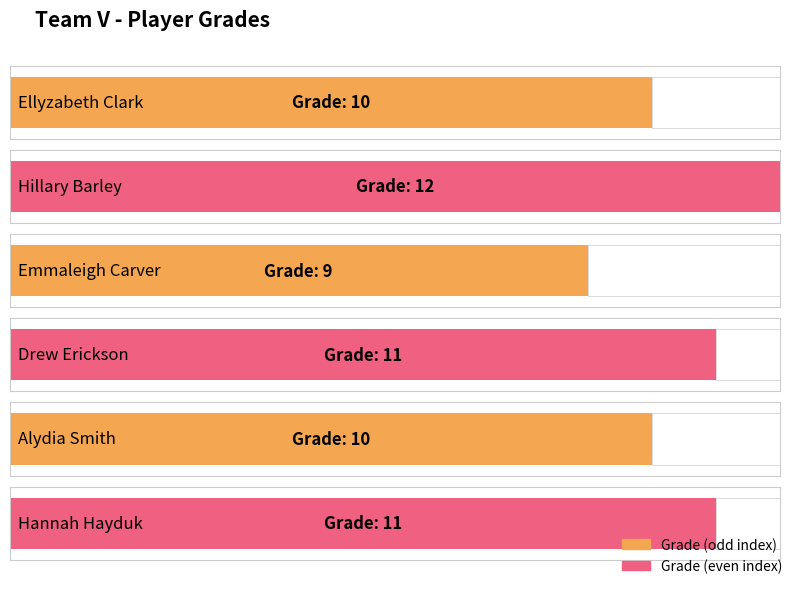

At which label is the value closest to 10?

Ellyzabeth Clark